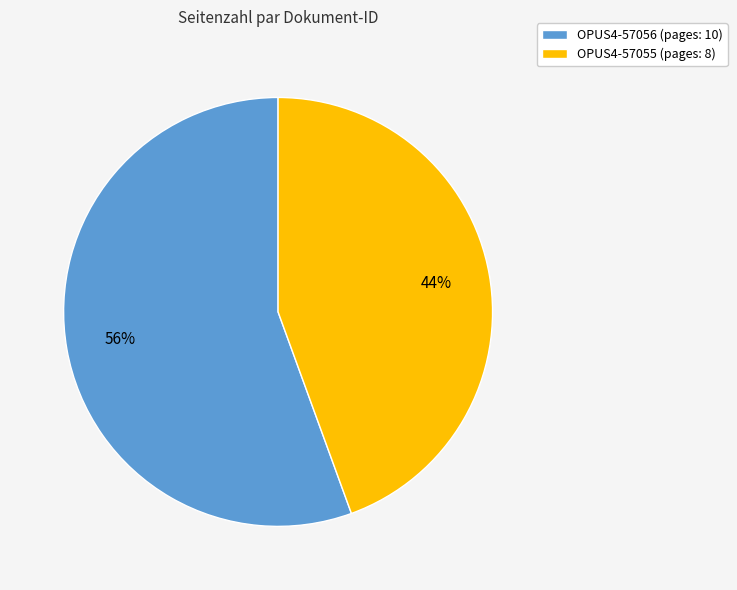

The OPUS4-57055 slice represents 44% of the pie. True or false?

True